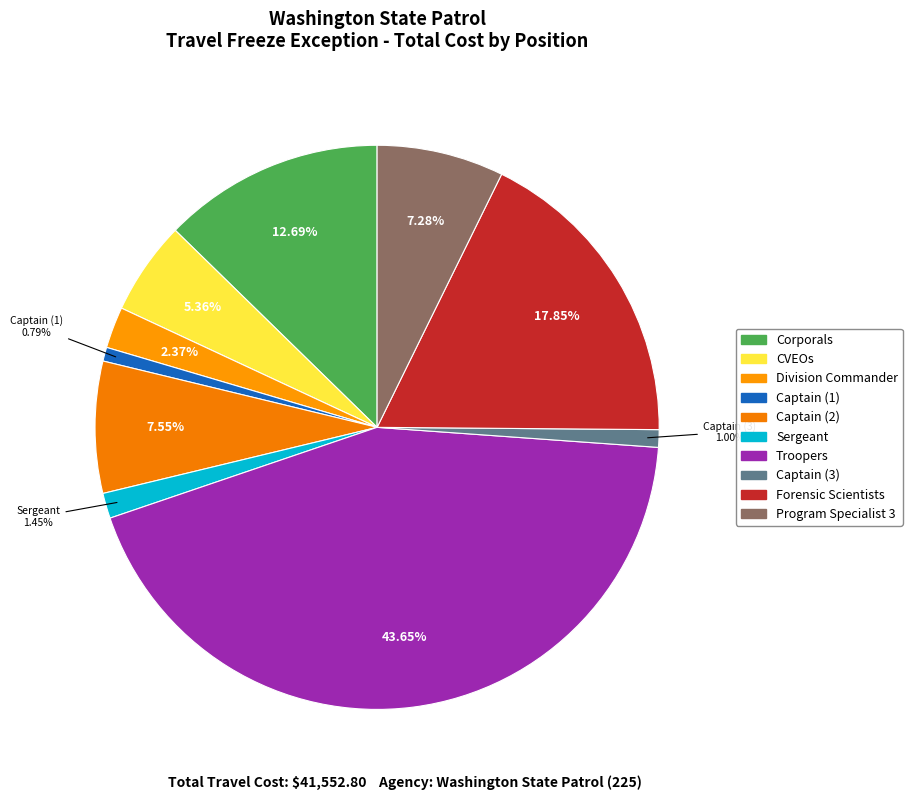

Count the number of slices in the pie.

10